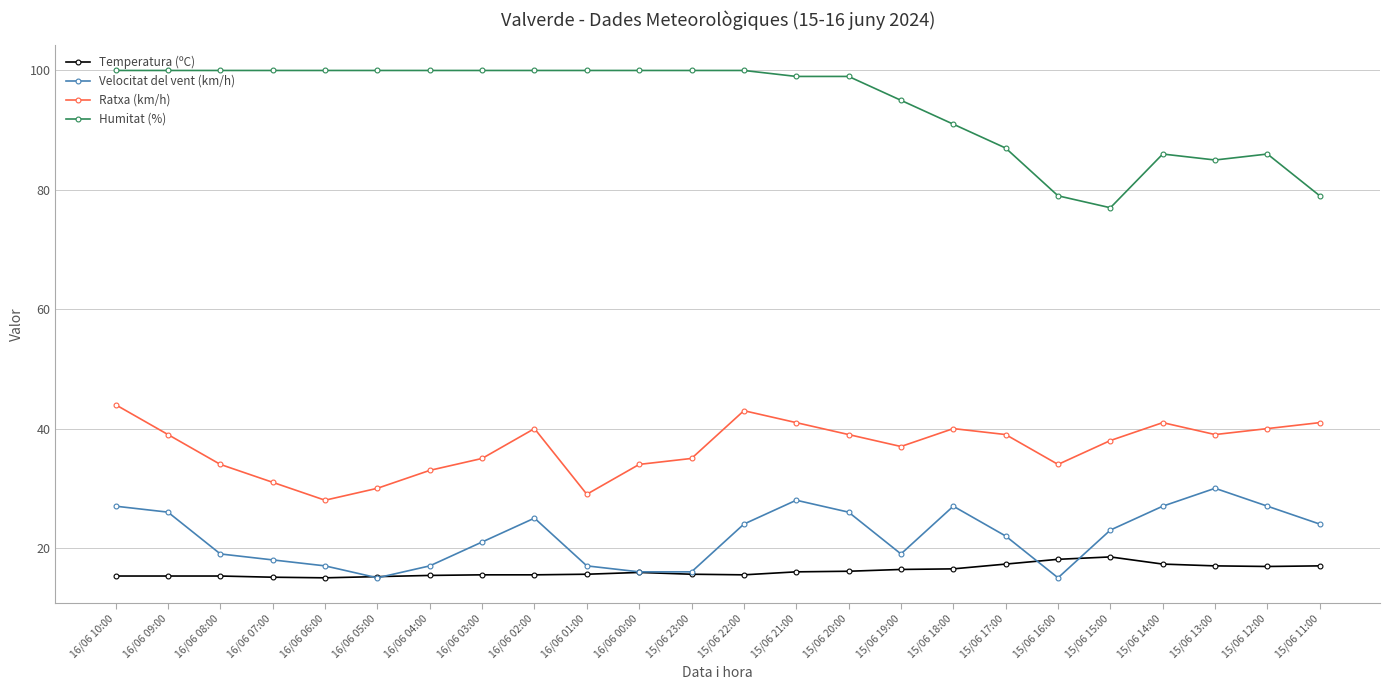

What is the difference between the highest and lowest values at 16/06 07:00?

84.9